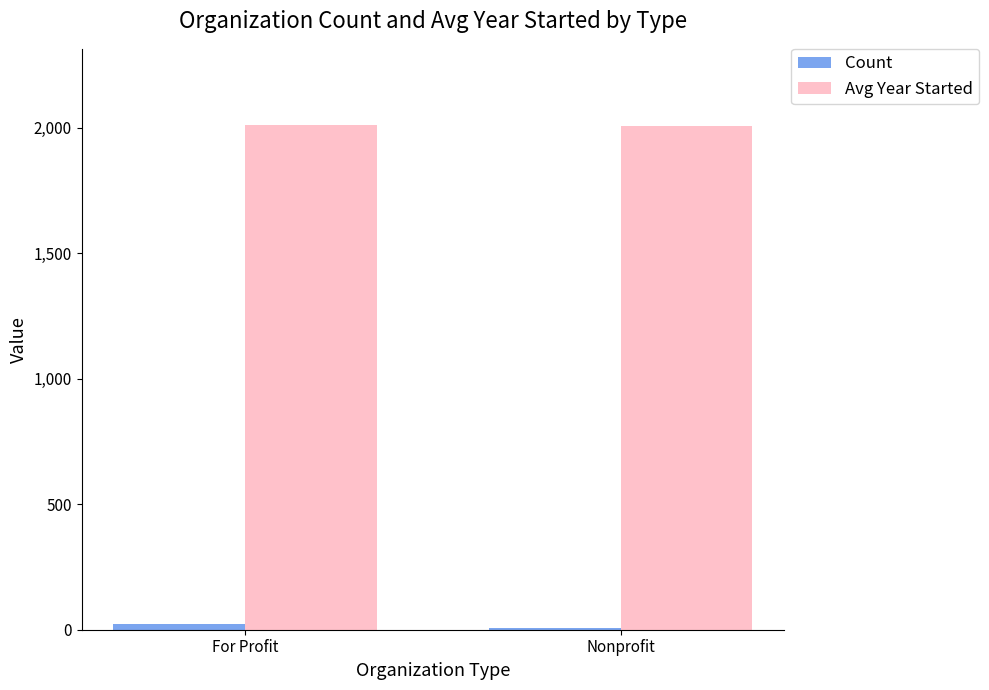

Are the bars grouped side by side (vs. stacked)?

Yes